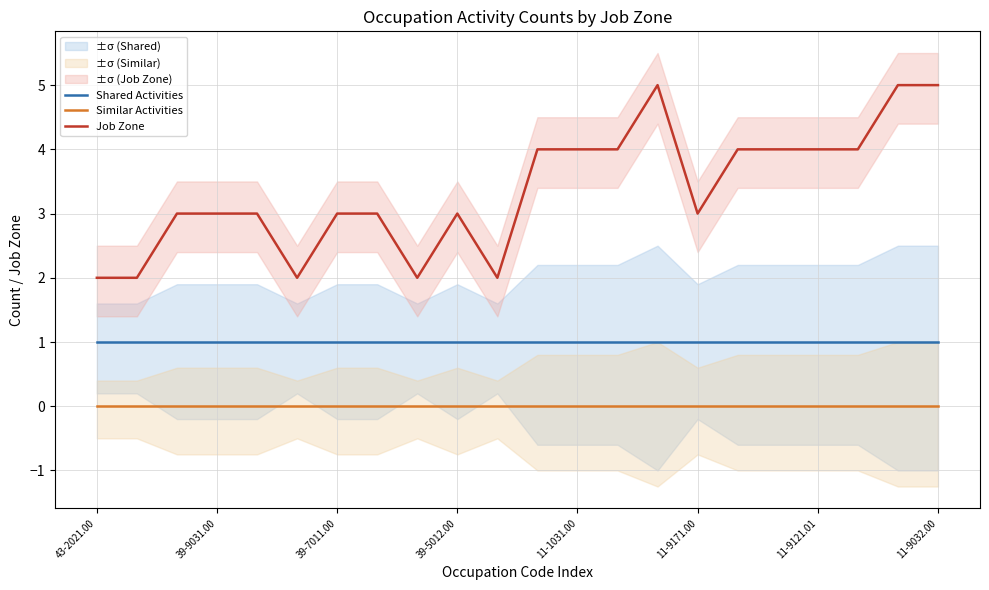

True or false: Job Zone and Shared Activities intersect in this chart.

False